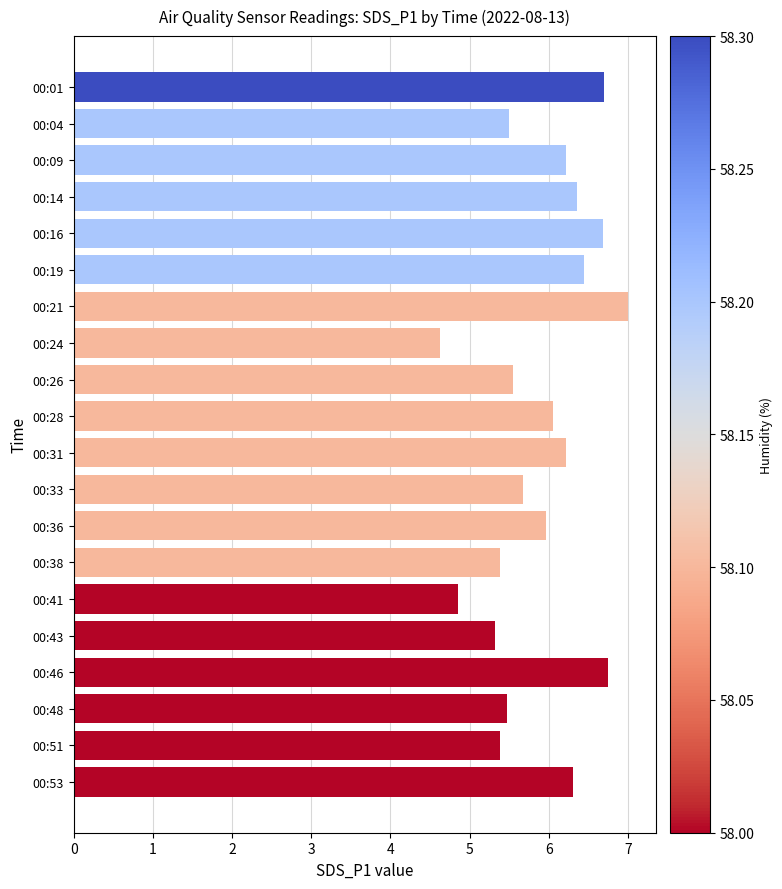

How many data points are less than 6?

10